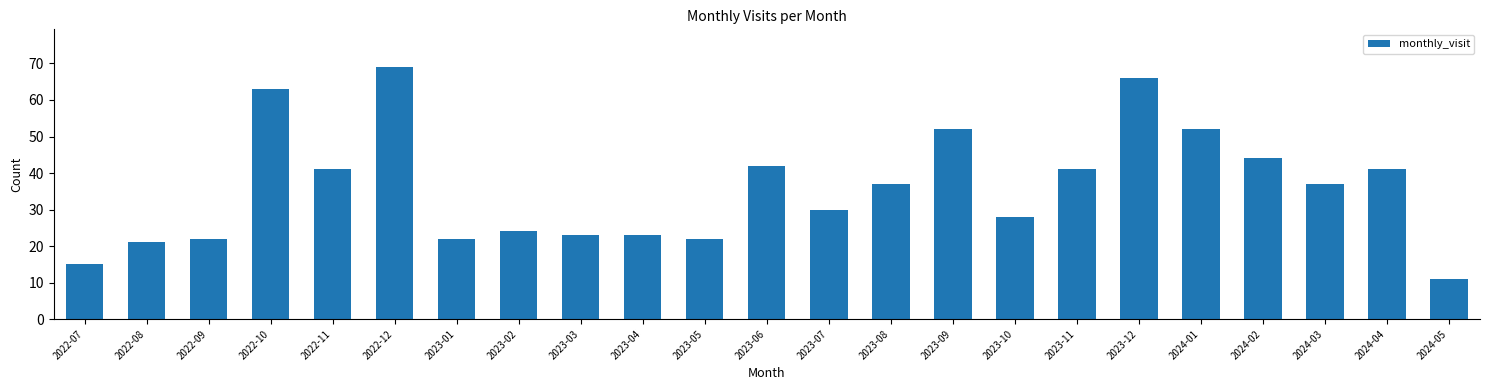

What is the difference between the maximum and minimum values?

58